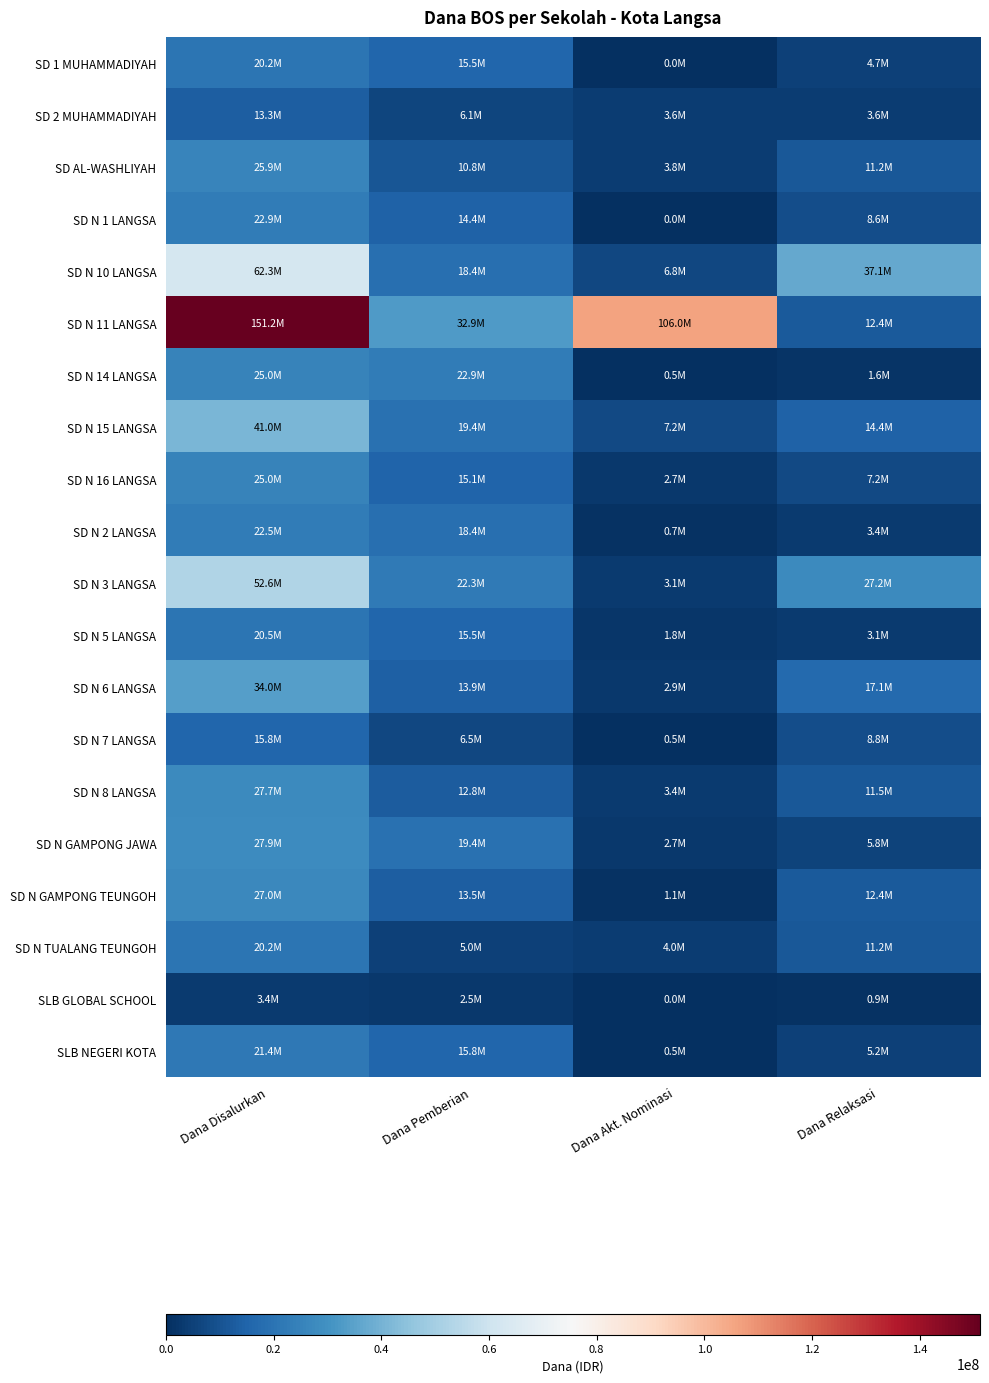

Reading right to left, extract all data points from this chart.

SD 1 MUHAMMADIYAH: Dana Relaksasi=4725000	Dana Akt. Nominasi=0	Dana Pemberian=15525000	Dana Disalurkan=20250000
SD 2 MUHAMMADIYAH: Dana Relaksasi=3600000	Dana Akt. Nominasi=3600000	Dana Pemberian=6075000	Dana Disalurkan=13275000
SD AL-WASHLIYAH: Dana Relaksasi=11250000	Dana Akt. Nominasi=3825000	Dana Pemberian=10800000	Dana Disalurkan=25875000
SD N 1 LANGSA: Dana Relaksasi=8550000	Dana Akt. Nominasi=0	Dana Pemberian=14400000	Dana Disalurkan=22950000
SD N 10 LANGSA: Dana Relaksasi=37125000	Dana Akt. Nominasi=6750000	Dana Pemberian=18450000	Dana Disalurkan=62325000
SD N 11 LANGSA: Dana Relaksasi=12375000	Dana Akt. Nominasi=105975000	Dana Pemberian=32850000	Dana Disalurkan=151200000
SD N 14 LANGSA: Dana Relaksasi=1575000	Dana Akt. Nominasi=450000	Dana Pemberian=22950000	Dana Disalurkan=24975000
SD N 15 LANGSA: Dana Relaksasi=14400000	Dana Akt. Nominasi=7200000	Dana Pemberian=19350000	Dana Disalurkan=40950000
SD N 16 LANGSA: Dana Relaksasi=7200000	Dana Akt. Nominasi=2700000	Dana Pemberian=15075000	Dana Disalurkan=24975000
SD N 2 LANGSA: Dana Relaksasi=3375000	Dana Akt. Nominasi=675000	Dana Pemberian=18450000	Dana Disalurkan=22500000
SD N 3 LANGSA: Dana Relaksasi=27225000	Dana Akt. Nominasi=3150000	Dana Pemberian=22275000	Dana Disalurkan=52650000
SD N 5 LANGSA: Dana Relaksasi=3150000	Dana Akt. Nominasi=1800000	Dana Pemberian=15525000	Dana Disalurkan=20475000
SD N 6 LANGSA: Dana Relaksasi=17100000	Dana Akt. Nominasi=2925000	Dana Pemberian=13950000	Dana Disalurkan=33975000
SD N 7 LANGSA: Dana Relaksasi=8775000	Dana Akt. Nominasi=450000	Dana Pemberian=6525000	Dana Disalurkan=15750000
SD N 8 LANGSA: Dana Relaksasi=11475000	Dana Akt. Nominasi=3375000	Dana Pemberian=12825000	Dana Disalurkan=27675000
SD N GAMPONG JAWA: Dana Relaksasi=5850000	Dana Akt. Nominasi=2700000	Dana Pemberian=19350000	Dana Disalurkan=27900000
SD N GAMPONG TEUNGOH: Dana Relaksasi=12375000	Dana Akt. Nominasi=1125000	Dana Pemberian=13500000	Dana Disalurkan=27000000
SD N TUALANG TEUNGOH: Dana Relaksasi=11250000	Dana Akt. Nominasi=4050000	Dana Pemberian=4950000	Dana Disalurkan=20250000
SLB GLOBAL SCHOOL: Dana Relaksasi=900000	Dana Akt. Nominasi=0	Dana Pemberian=2475000	Dana Disalurkan=3375000
SLB NEGERI KOTA: Dana Relaksasi=5175000	Dana Akt. Nominasi=450000	Dana Pemberian=15750000	Dana Disalurkan=21375000